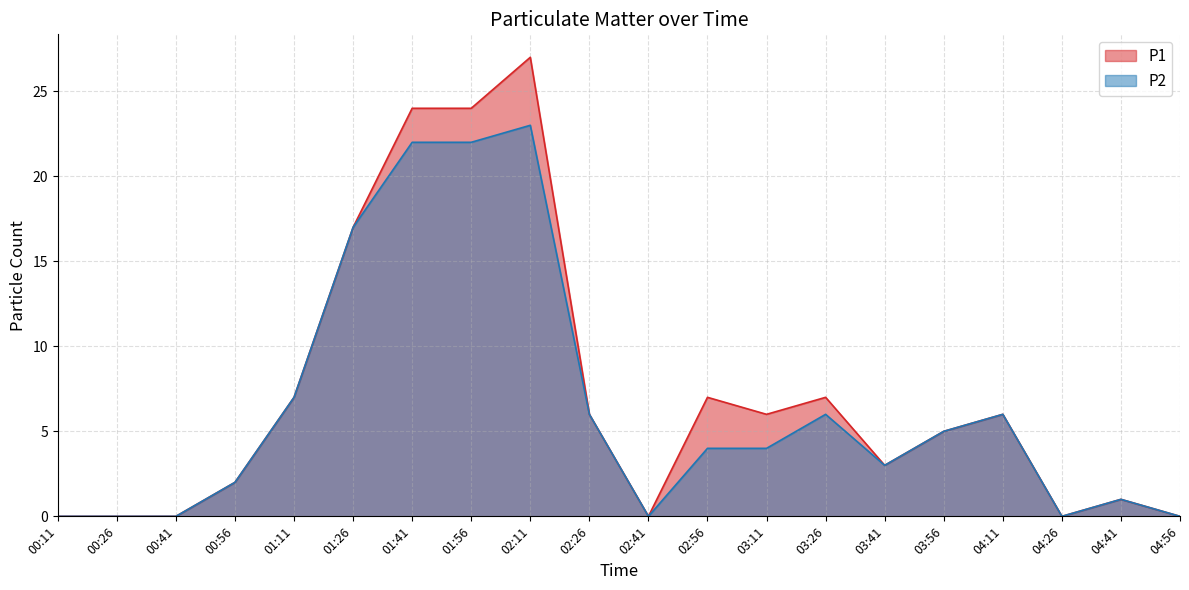

How many values in P2 are above zero?

14